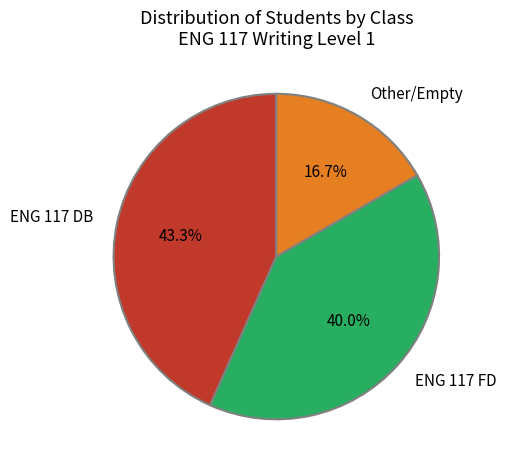

Is there any slice that represents more than half of the pie?

No